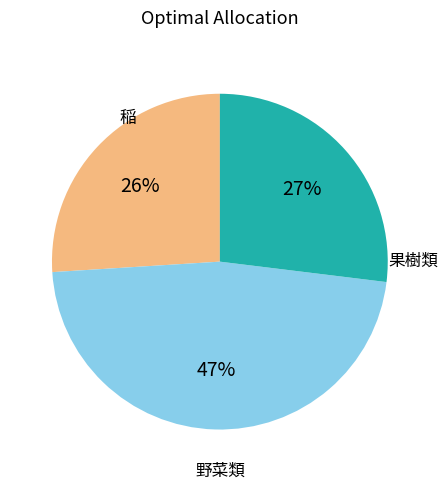

Does any single category account for the majority?

No